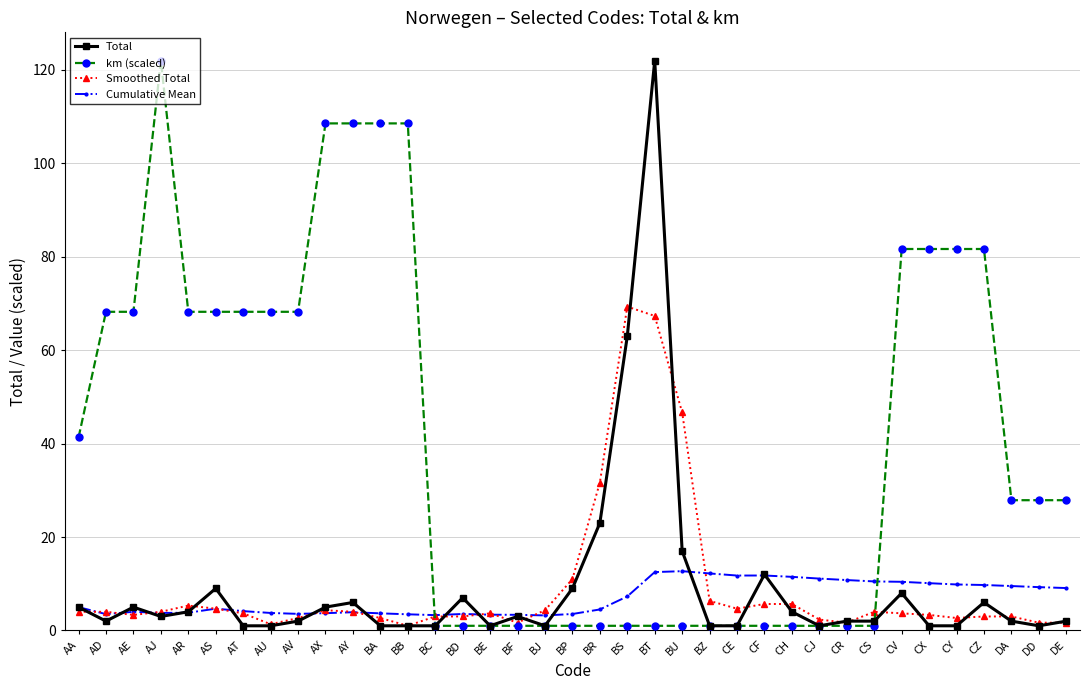

True or false: Smoothed Total and Cumulative Mean intersect in this chart.

True